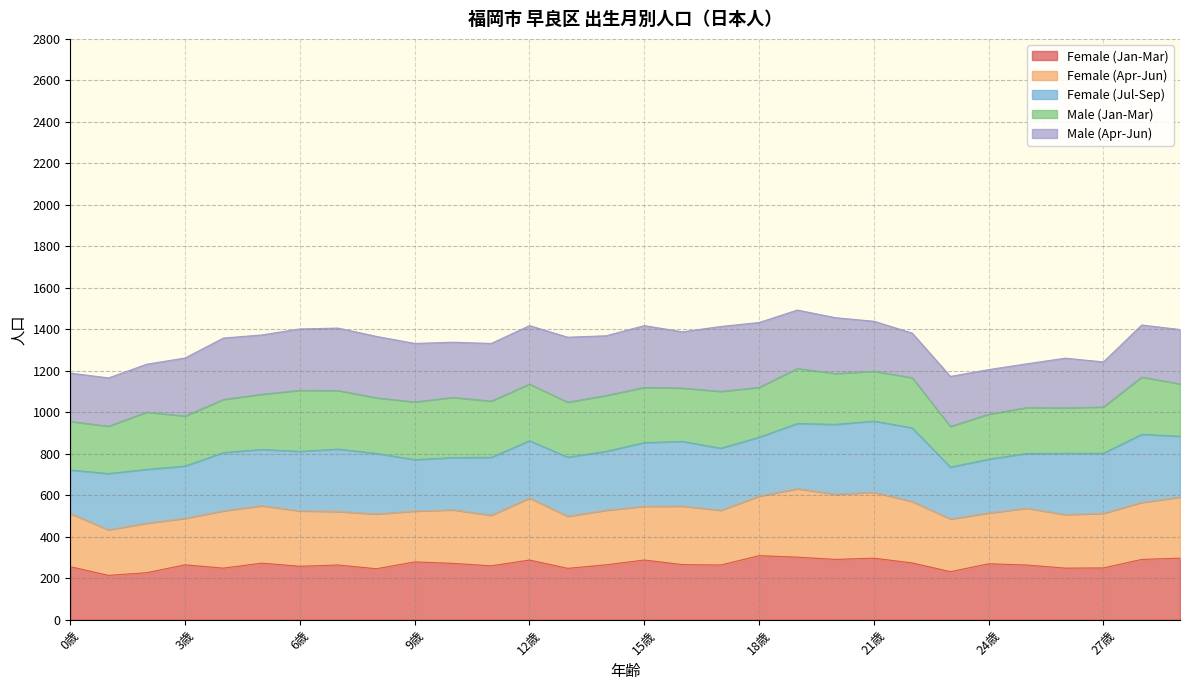

What is the highest value of the Female (Jan-Mar) series?

309